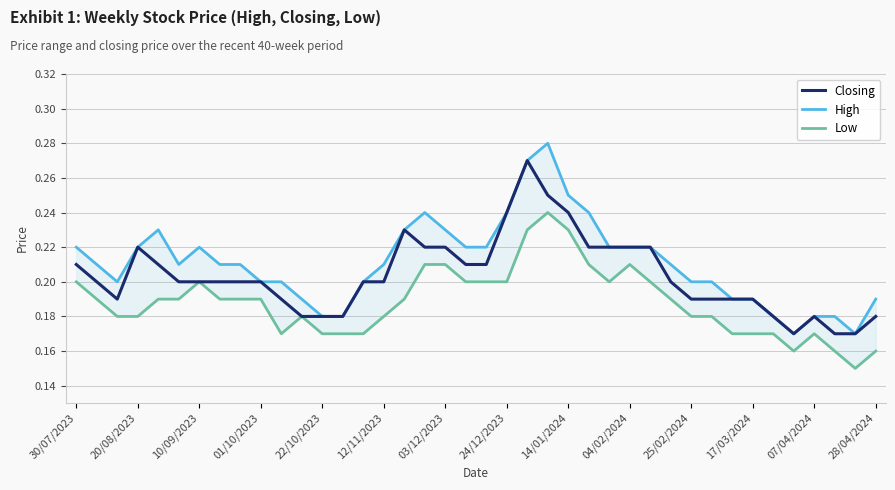

The High series shows 0.3 at 12/11/2023. True or false?

False